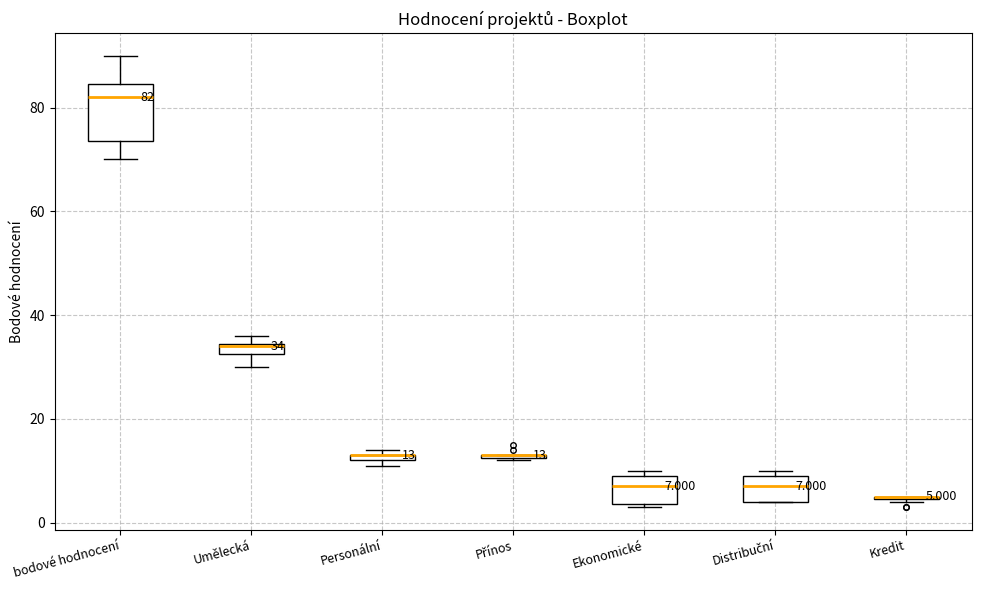

Comparing the boxes themselves (not the whiskers), which one is the tallest?

bodové hodnocení